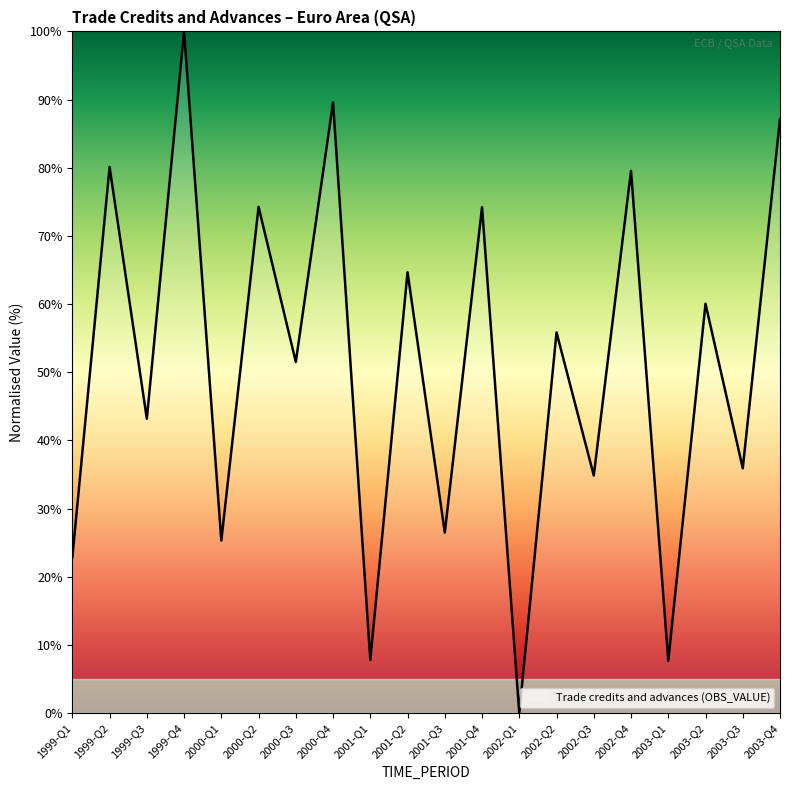

Between 2003-Q1 and 2002-Q1, which is larger?

2003-Q1